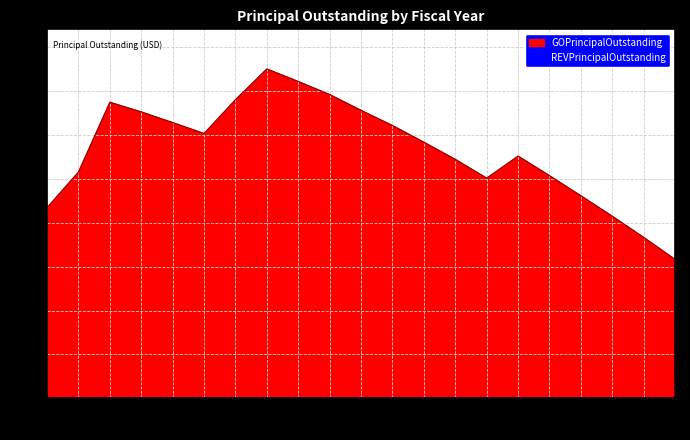

What is the sum of the values at 2017 and 2010?

25028430.3